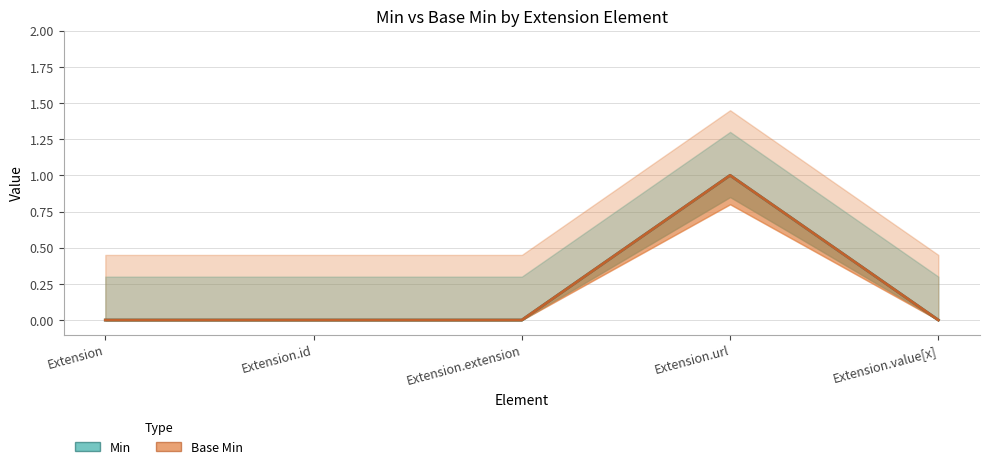

What position from the right is Extension?

5